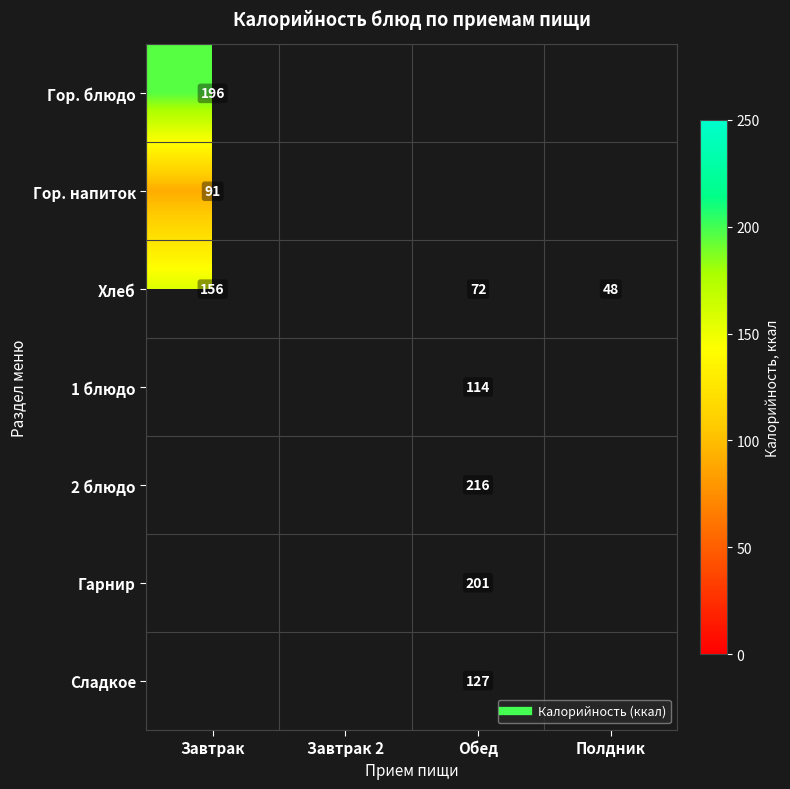

How many distinct data groups are displayed?

7